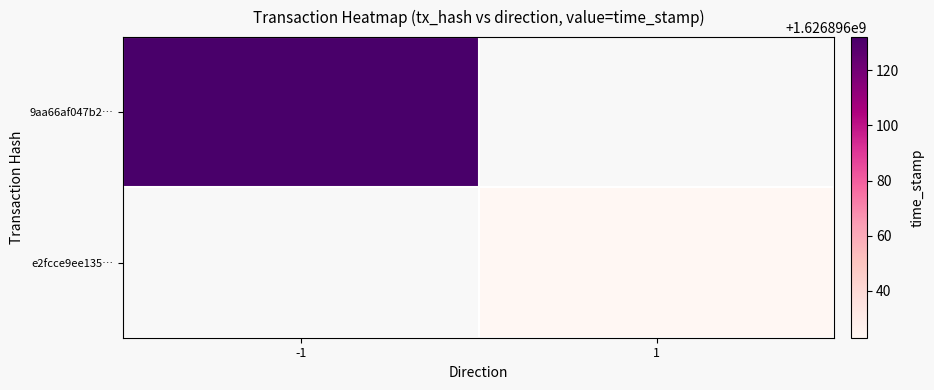

Between -1 and 1, which is larger?

-1